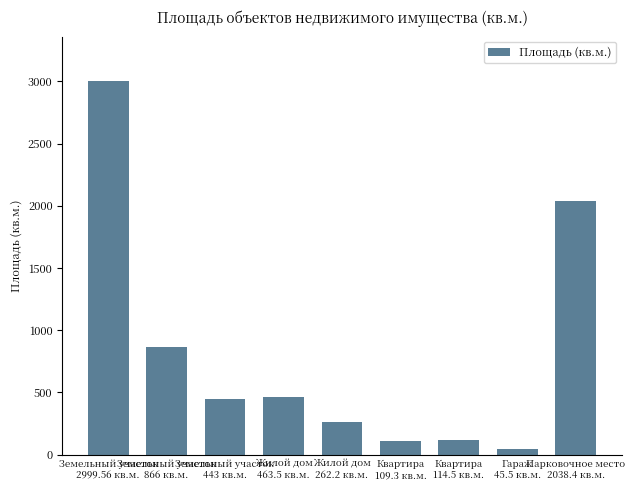

How many series are shown in this chart?

1